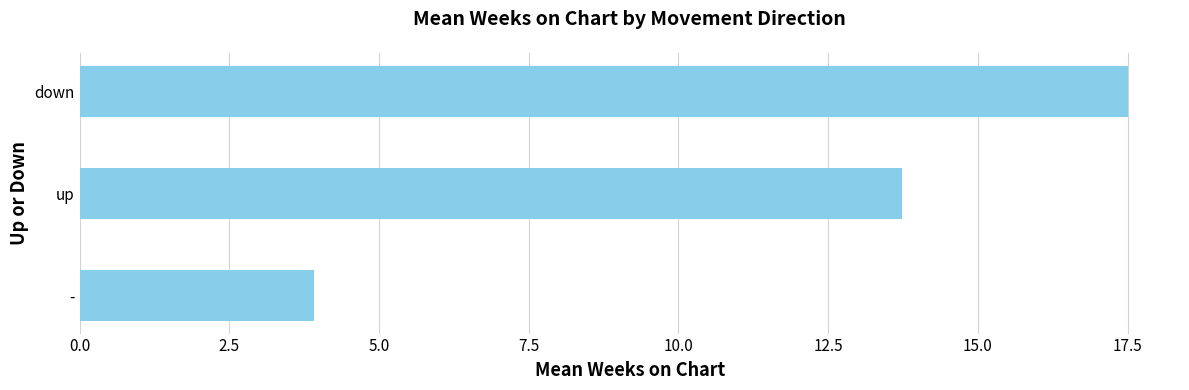

List the labels in order of value, smallest first.

-, up, down